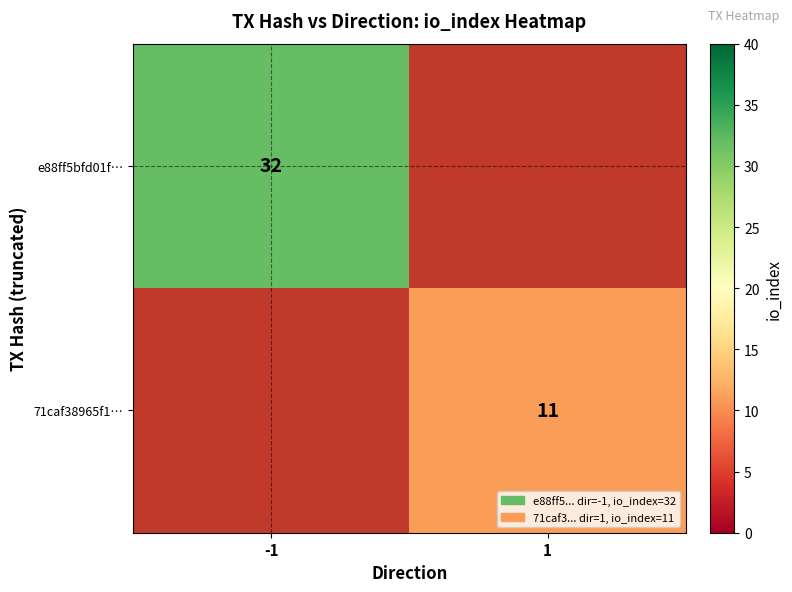

The 71caf38965f1… series shows 18.5 at 1. True or false?

False